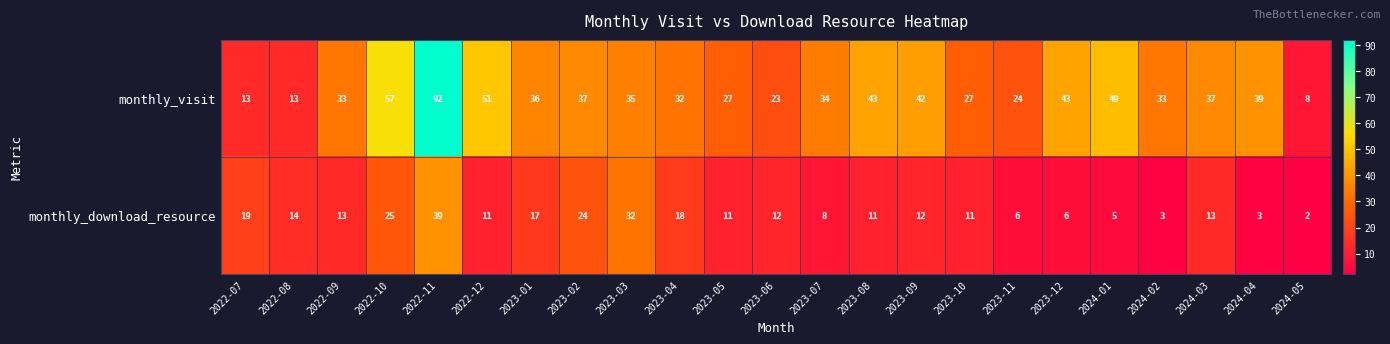

At how many categories does at least one series exceed 15?

21